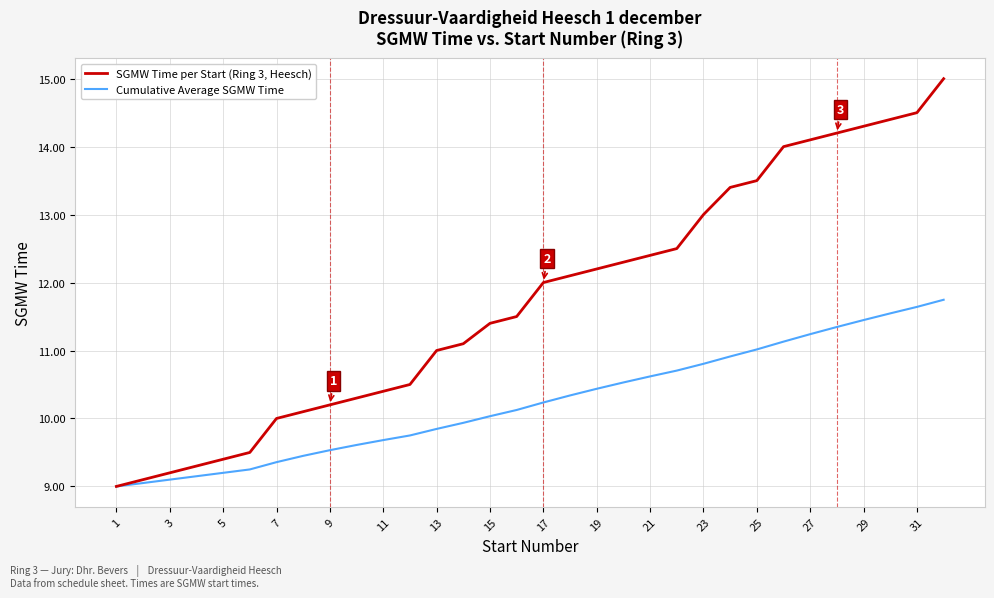

What is the sum of all Cumulative Average SGMW Time values?

327.8